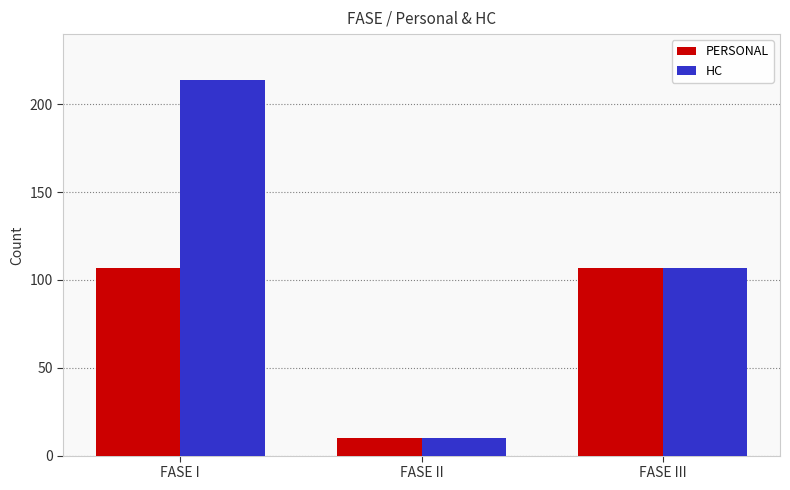

Which category has the highest value in the HC series?

FASE I